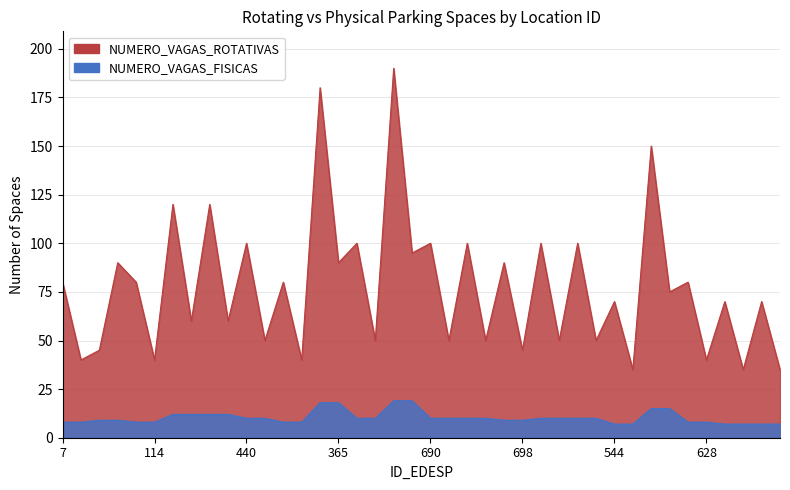

Reading left to right, extract all data points from this chart.

NUMERO_VAGAS_ROTATIVAS: 7=80	8=40	73=45	74=90	113=80	114=40	117=120	118=60	331=120	332=60	440=100	441=50	349=80	350=40	364=180	365=90	371=100	372=50	380=190	381=95	690=100	691=50	692=100	693=50	697=90	698=45	504=100	505=50	539=100	540=50	544=70	545=35	552=150	553=75	627=80	628=40	650=70	651=35	960=70	961=35
NUMERO_VAGAS_FISICAS: 7=8	8=8	73=9	74=9	113=8	114=8	117=12	118=12	331=12	332=12	440=10	441=10	349=8	350=8	364=18	365=18	371=10	372=10	380=19	381=19	690=10	691=10	692=10	693=10	697=9	698=9	504=10	505=10	539=10	540=10	544=7	545=7	552=15	553=15	627=8	628=8	650=7	651=7	960=7	961=7